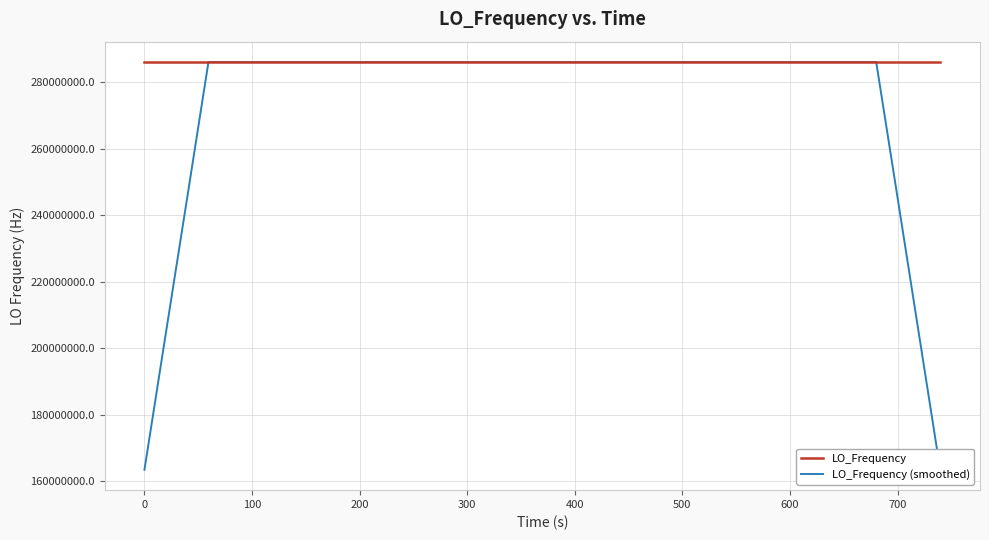

At how many categories does at least one series exceed 217162548?

40